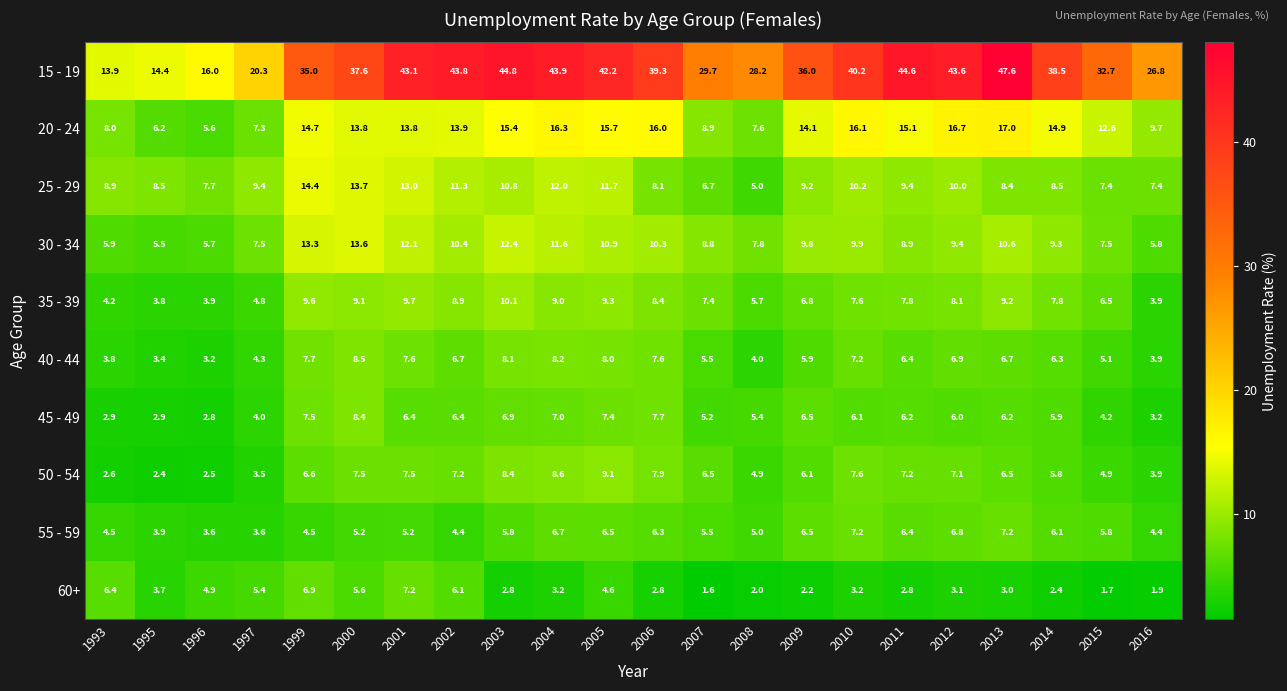

At which label does 60+ first exceed 3?

1993